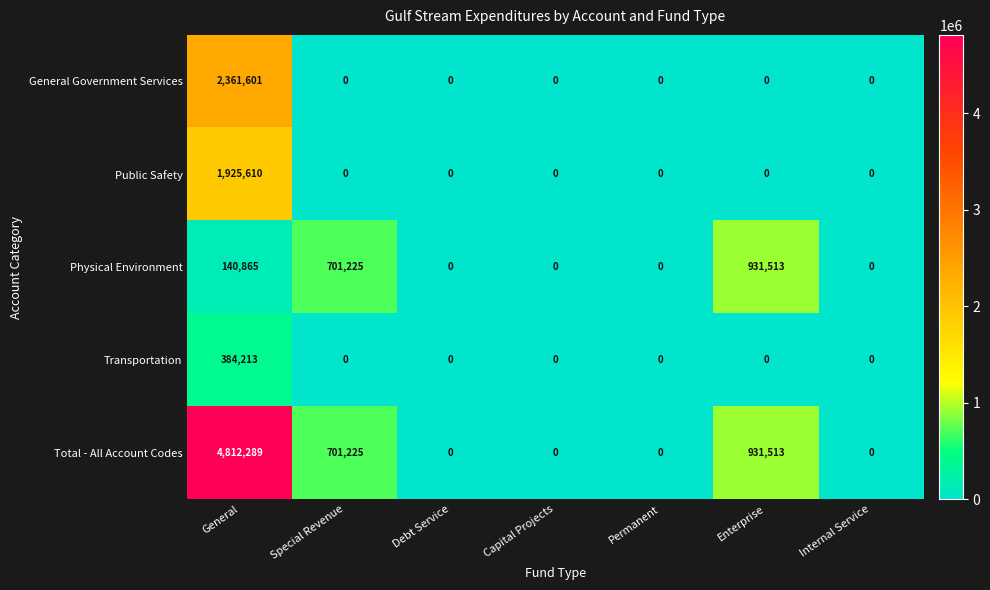

Which series has the widest spread of values?

Total - All Account Codes